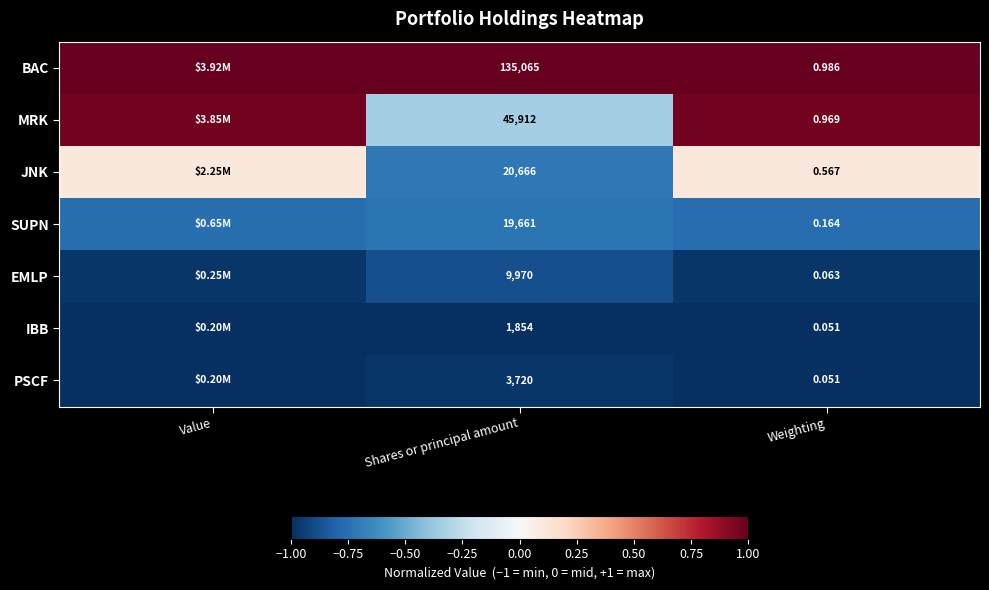

Rank the series at Shares or principal amount from lowest to highest value.

IBB, PSCF, EMLP, SUPN, JNK, MRK, BAC